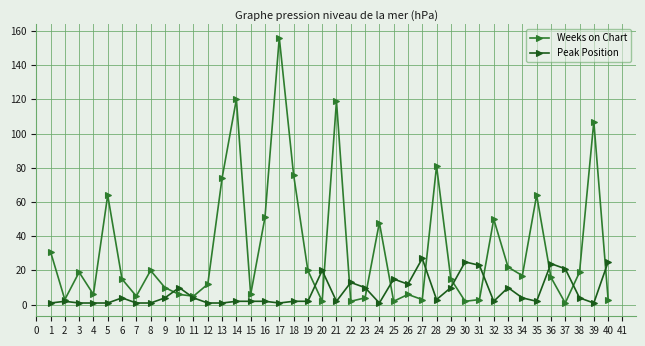

Which series has the largest range (max minus min)?

Weeks on Chart